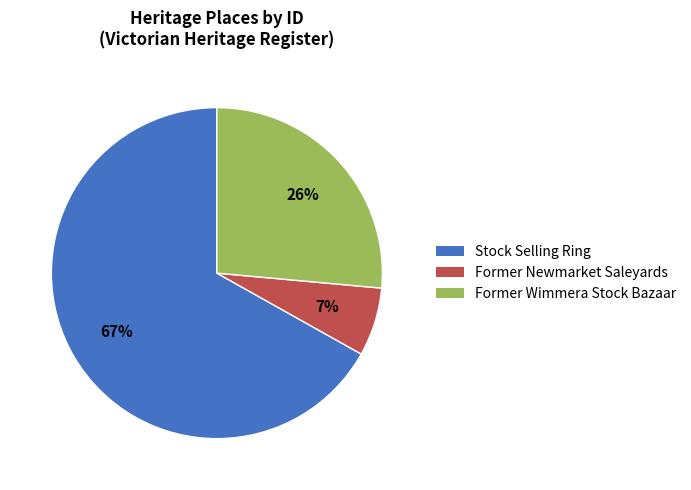

To the nearest percent, what portion does Former Wimmera Stock Bazaar represent?

26%